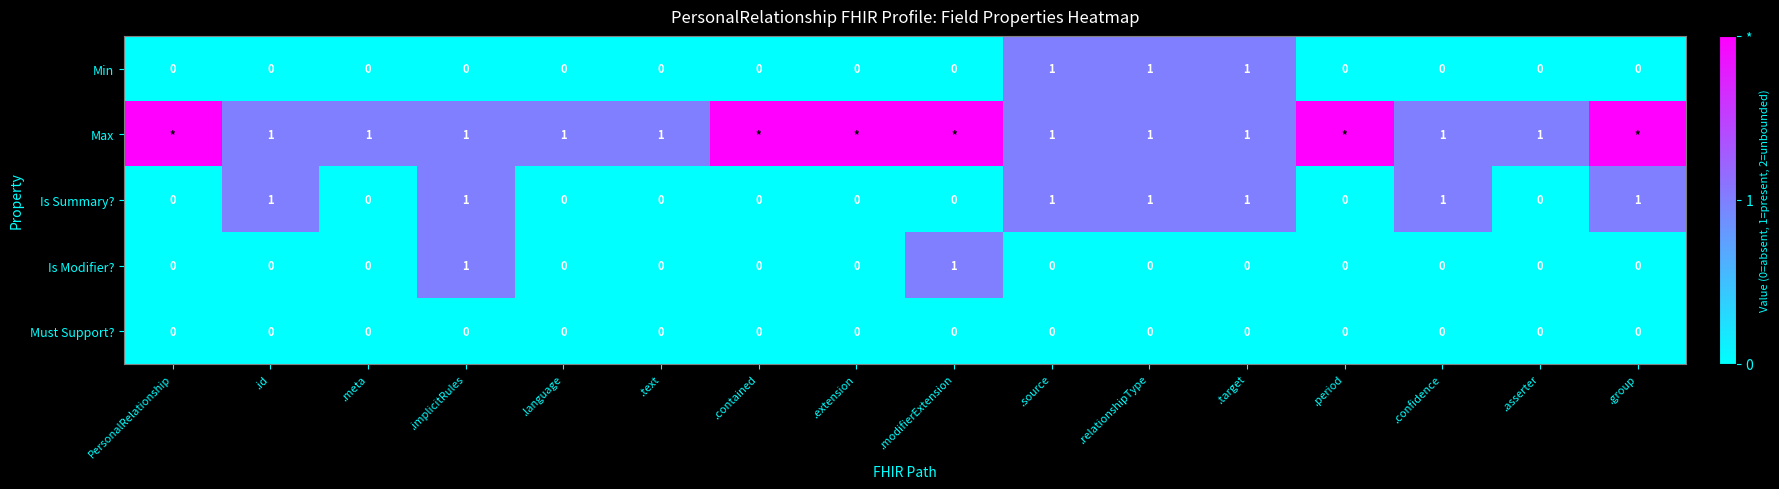

Which series changed the most between .id and .relationshipType?

Min